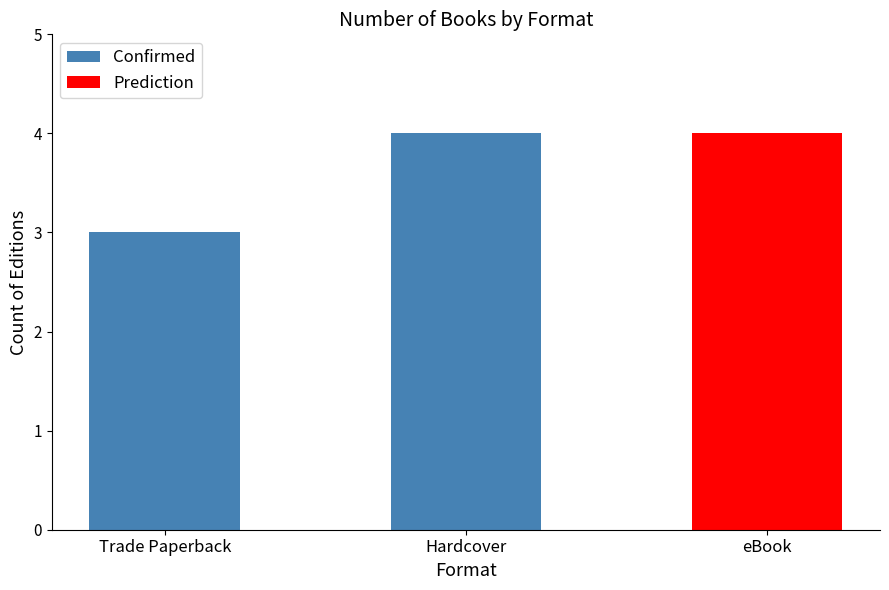

What is the average value?

4